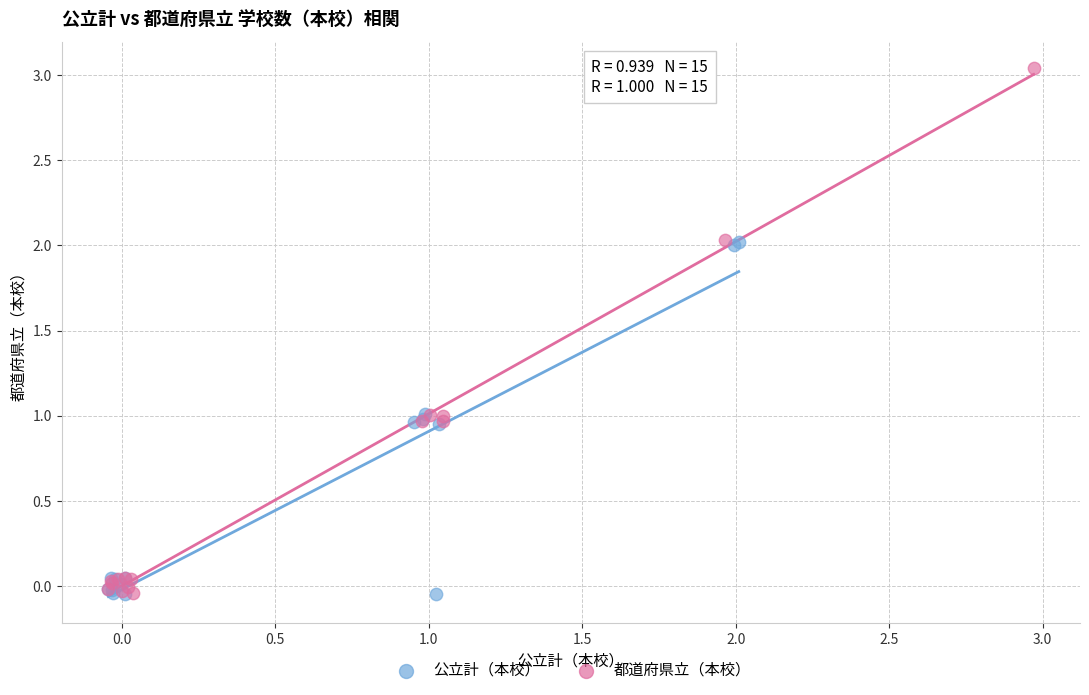

Which series has the widest spread of Y values?

都道府県立（本校）